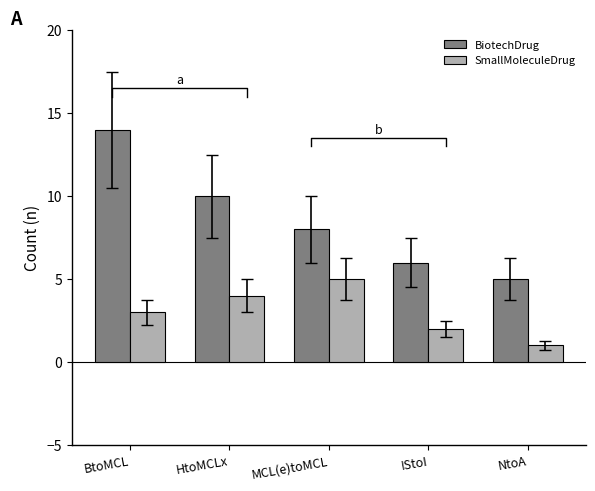

Is it true that BiotechDrug equals 8 at MCL(e)toMCL?

True